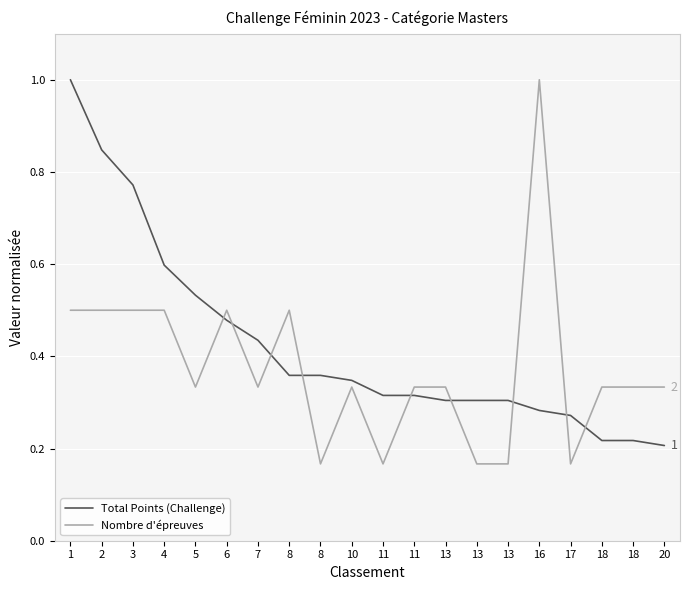

List the series in order of their peak value, lowest first.

Total Points (Challenge), Nombre d'épreuves